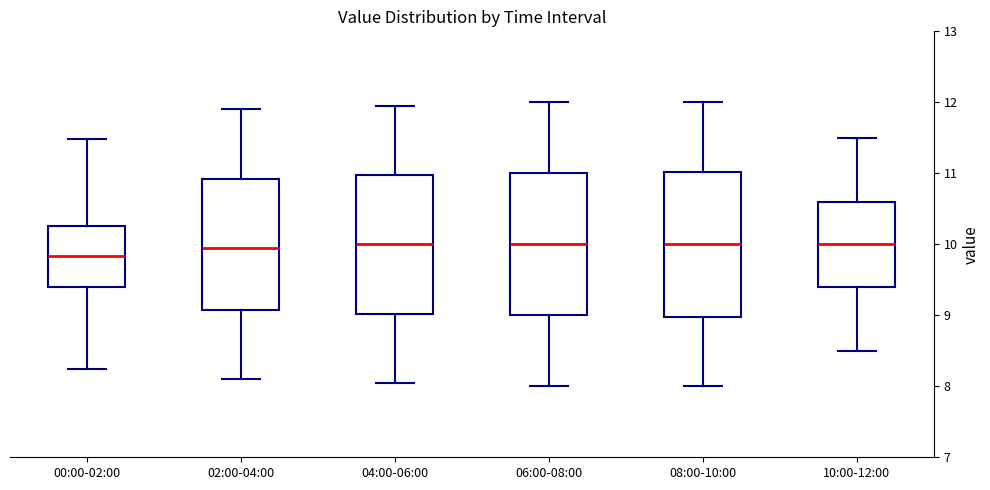

Reading left to right, transcribe this box plot: for each box, give where its median line is, the range the box spans, and where its two whiskers end, as read against the y-axis. The values are not printed on the chart, so give them approximately, as read against the axis.

00:00-02:00: median 9.8, box 9.4 to 10.3, whiskers 8.3 to 11.5
02:00-04:00: median 10.0, box 9.1 to 10.9, whiskers 8.1 to 11.9
04:00-06:00: median 10.0, box 9.0 to 11.0, whiskers 8.1 to 12.0
06:00-08:00: median 10.0, box 9.0 to 11.0, whiskers 8.0 to 12.0
08:00-10:00: median 10.0, box 9.0 to 11.0, whiskers 8.0 to 12.0
10:00-12:00: median 10.0, box 9.4 to 10.6, whiskers 8.5 to 11.5